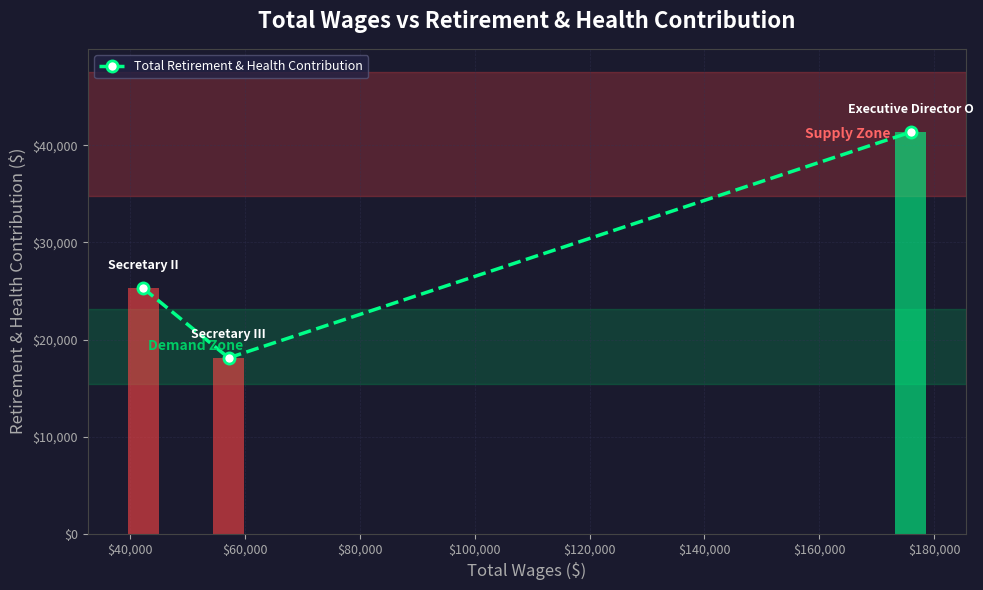

What is the change in value from $40,000 to $180,000?

+16079